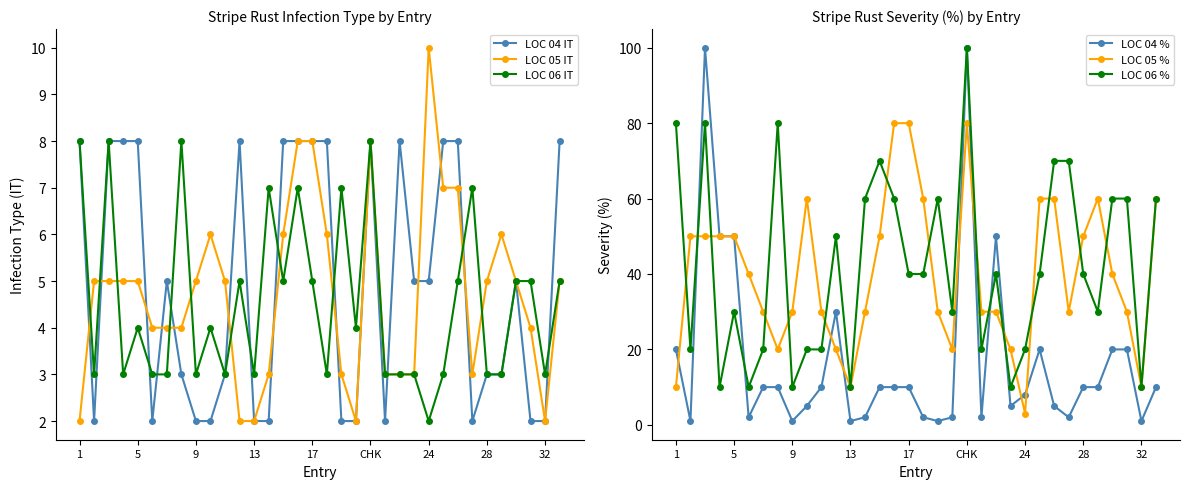

What are all the series names shown in the legend?

LOC 04 IT, LOC 05 IT, LOC 06 IT, LOC 04 %, LOC 05 %, LOC 06 %